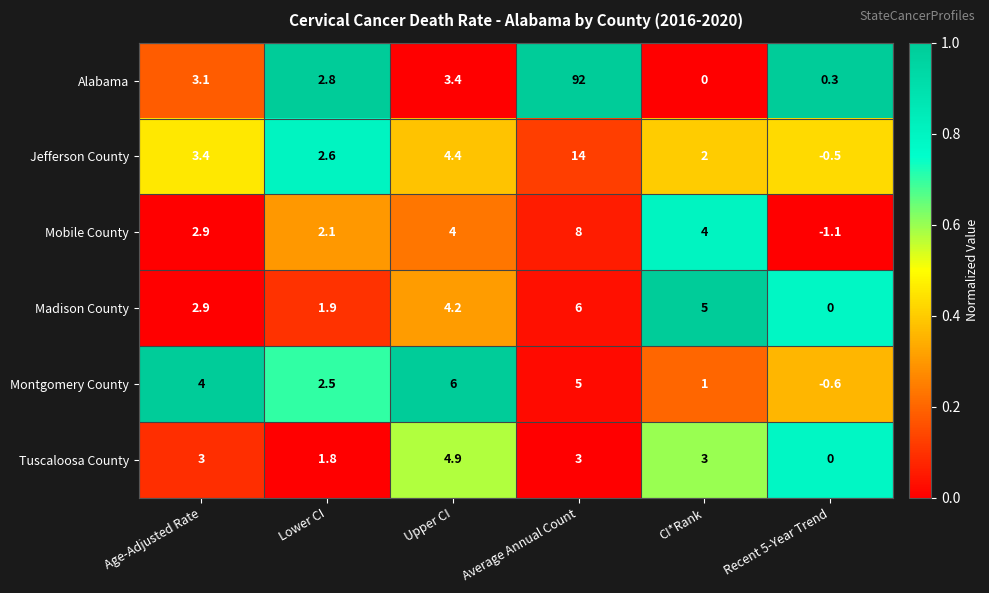

True or false: Mobile County has a value of 4.0 at Upper CI.

True